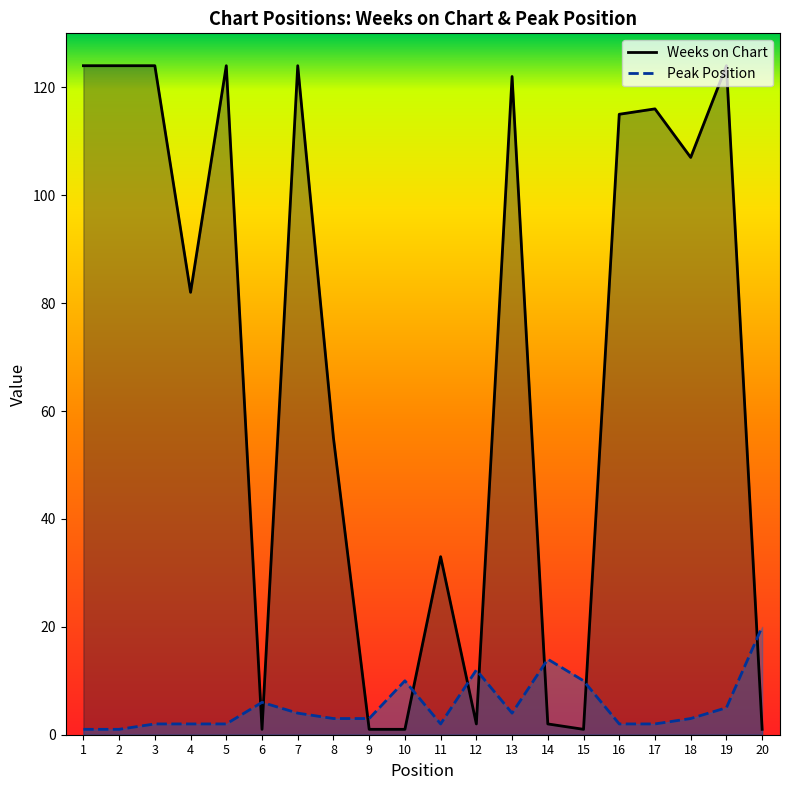

True or false: Weeks on Chart and Peak Position cross at least once.

True